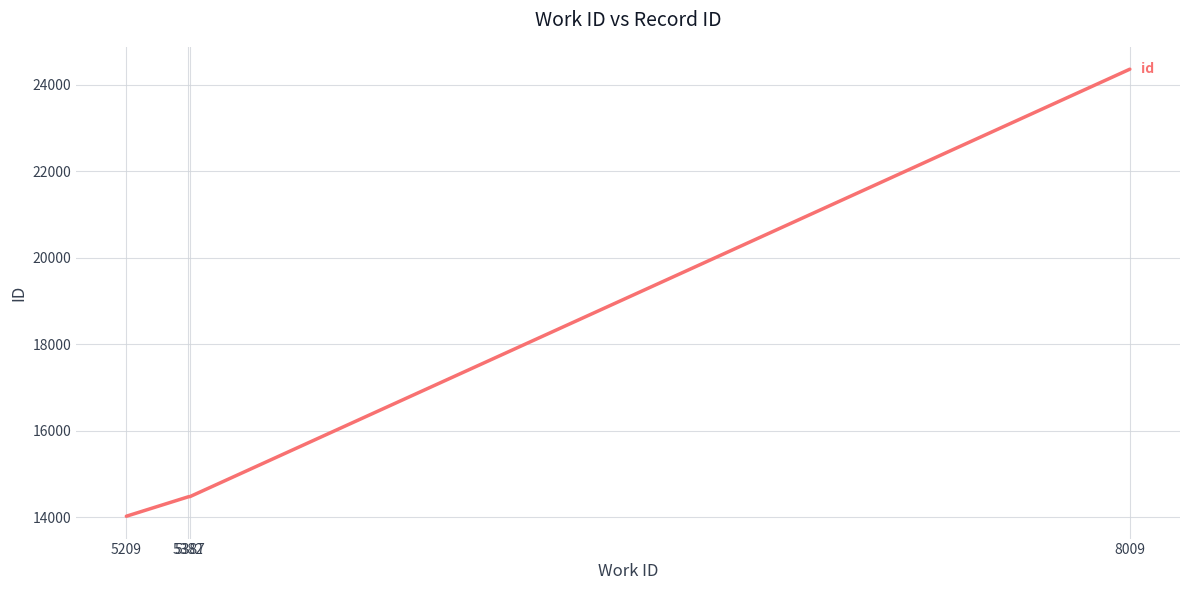

Does the chart have visible grid lines?

Yes